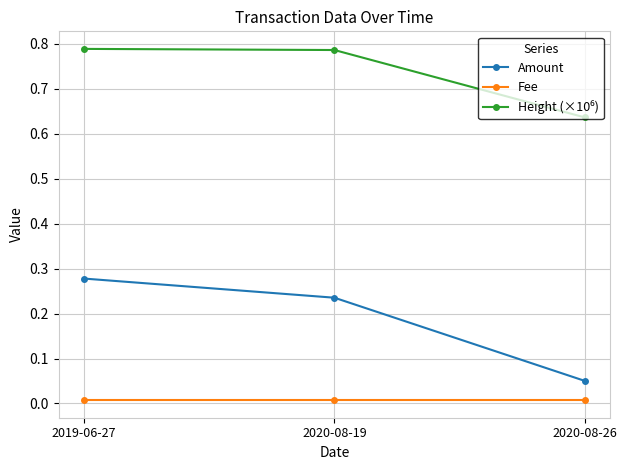

The Fee series shows 0.0 at 2020-08-19. True or false?

True